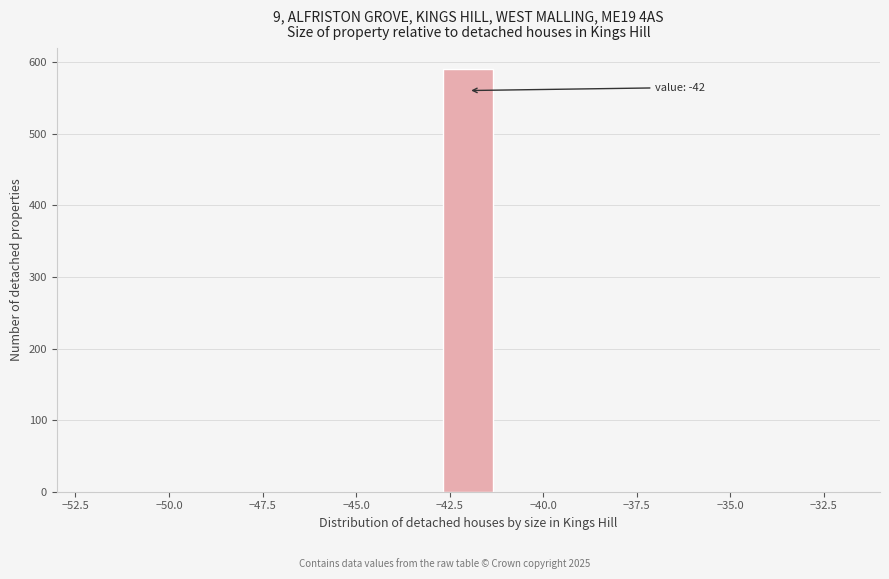

Around what value on the x-axis is the tallest bar? Give the approximate position of its centre, as read against the axis.

-42.0